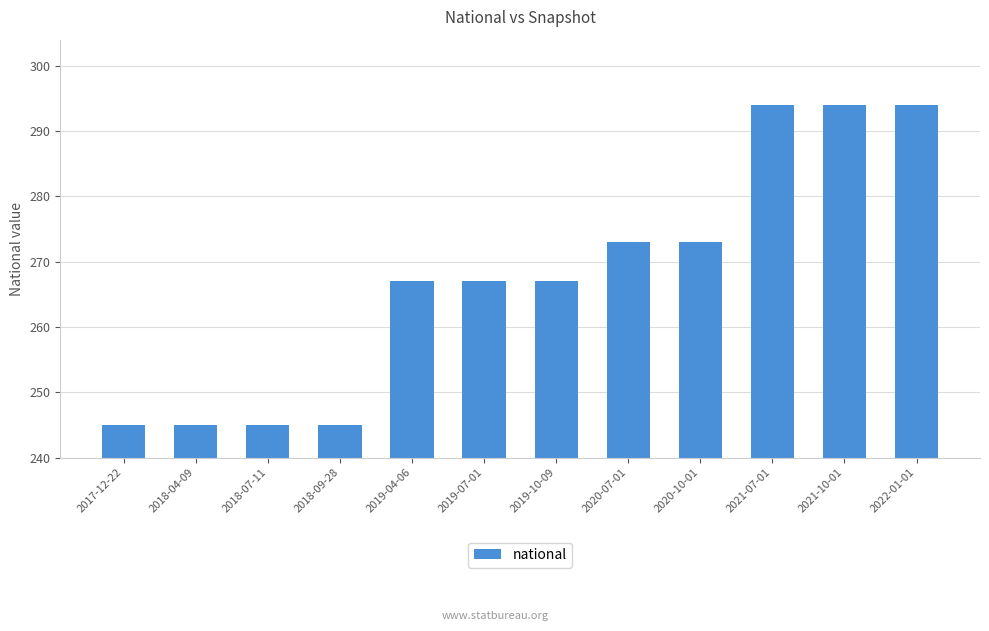

What is the minimum value shown in the chart?

245